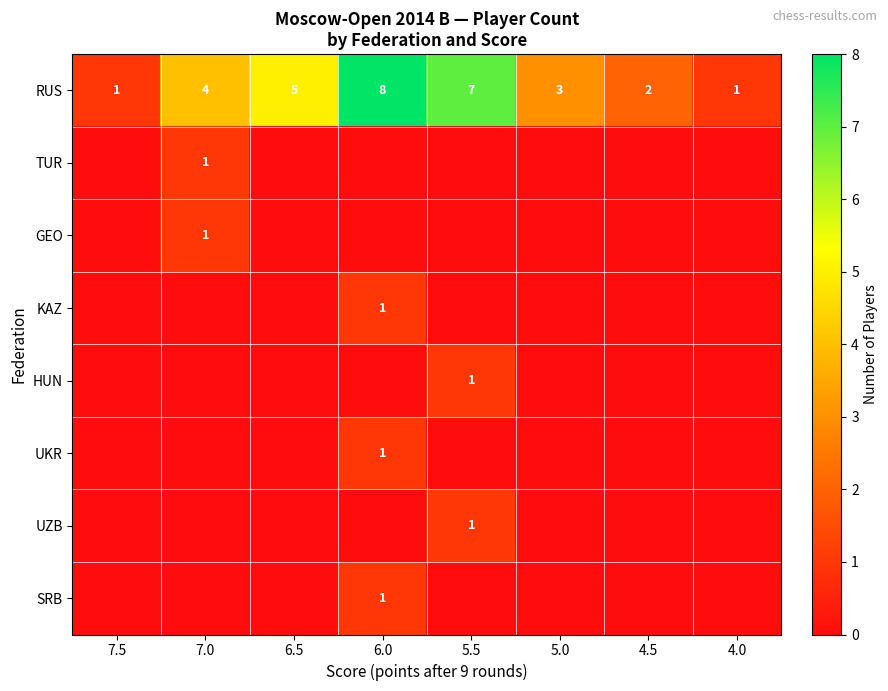

Is it true that RUS equals 2 at 6.5?

False